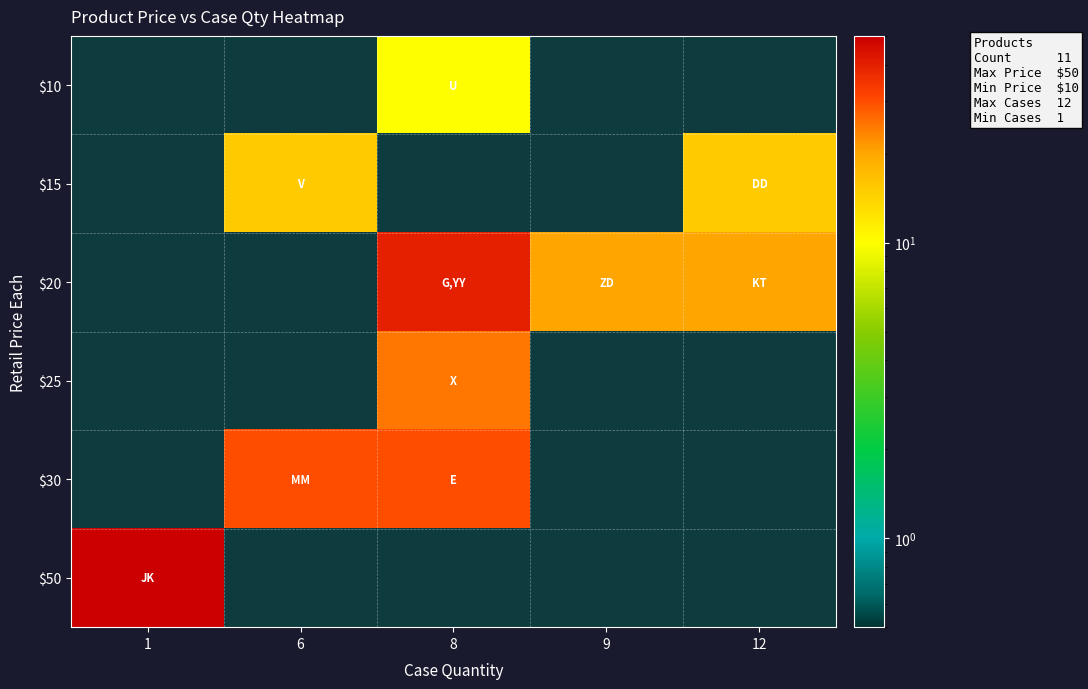

At which category is the sum across all series the highest?

8